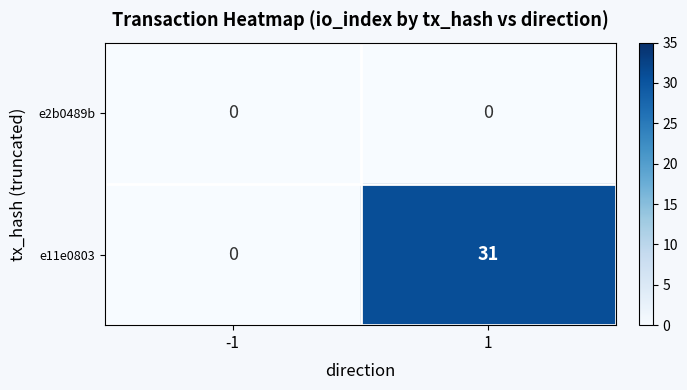

Count the number of data series in this chart.

2